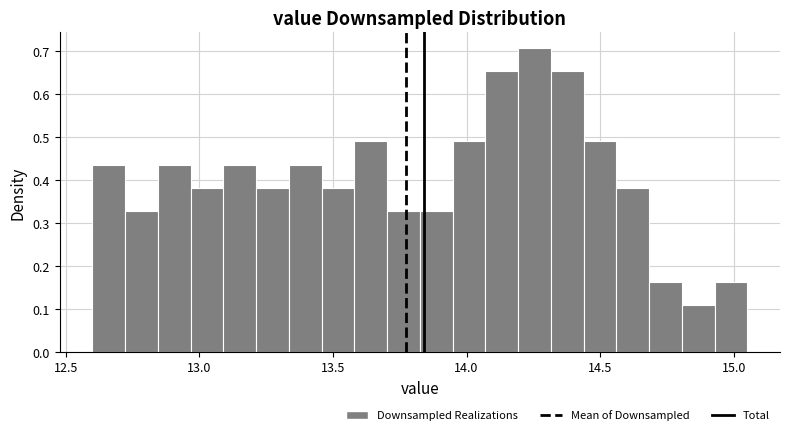

Read against the x-axis, roughly where is the centre of the tallest bar?

14.25